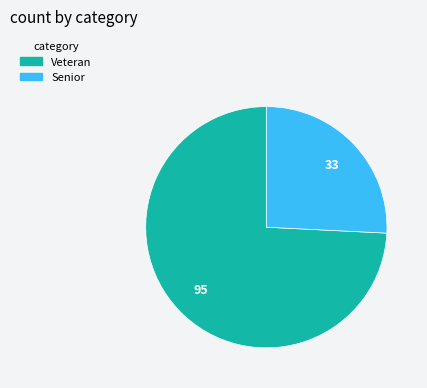

True or false: Veteran accounts for 74% of the total.

True